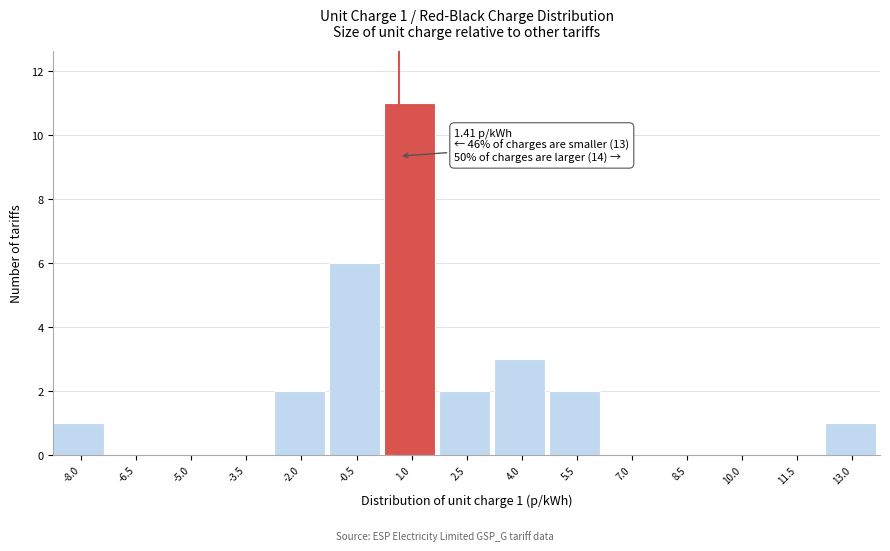

Reading left to right, extract all data points from this chart.

-8.0=1	-6.5=0	-5.0=0	-3.5=0	-2.0=2	-0.5=6	1.0=11	2.5=2	4.0=3	5.5=2	7.0=0	8.5=0	10.0=0	11.5=0	13.0=1